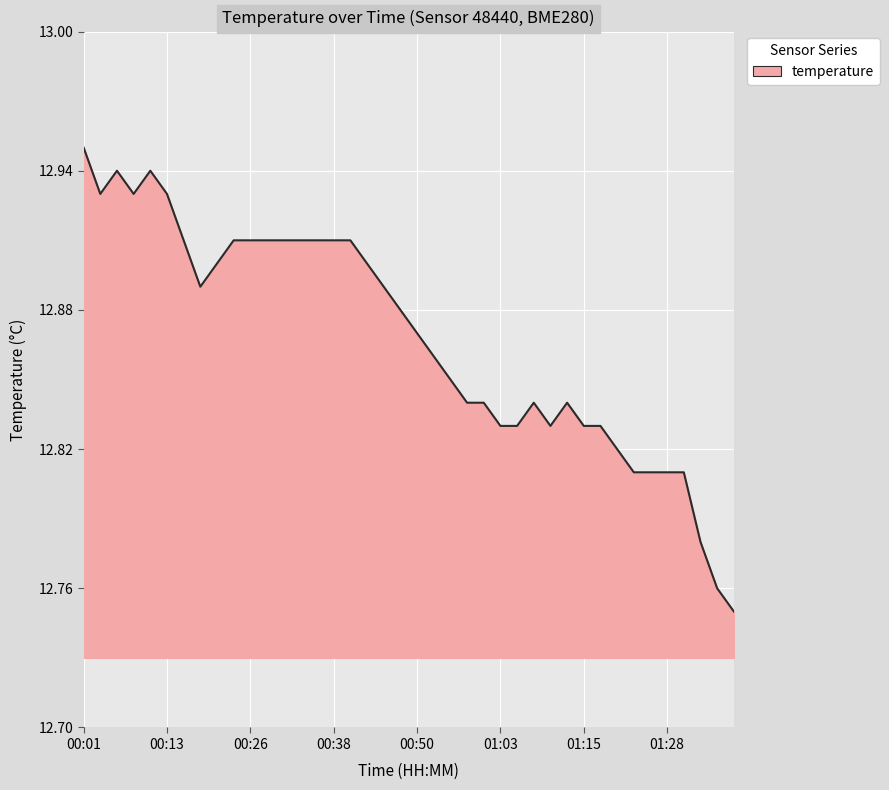

What is the label of the 37th point from the right?

00:08